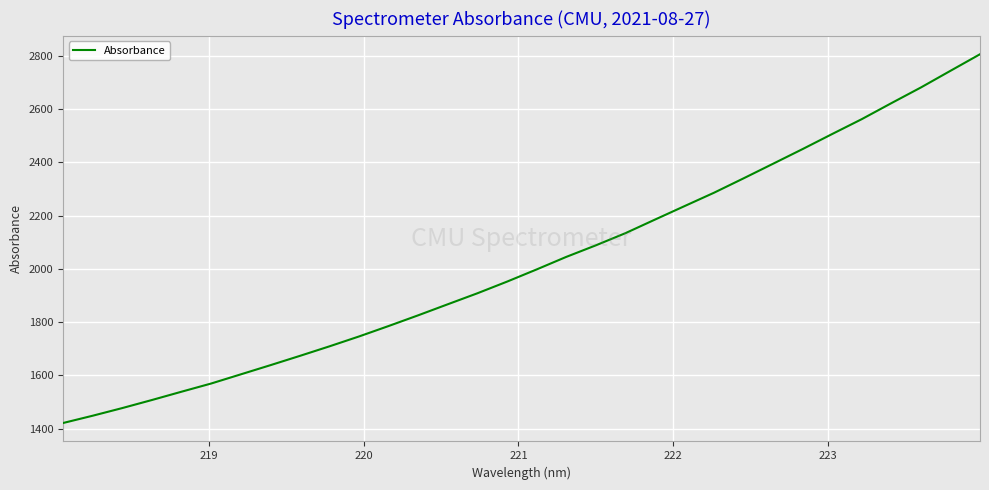

Is this an area chart (filled region under the line)?

No